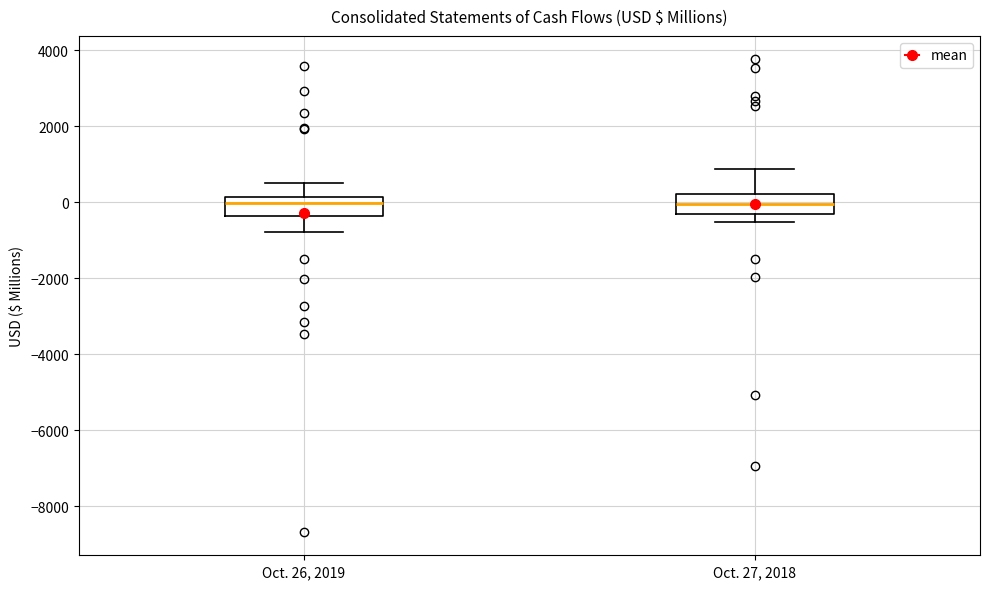

Reading left to right, read every box against the y-axis: the position of its median line, the range the box covers, and the ends of its whiskers. The values are not printed on the chart, so give them approximately, as read against the axis.

Oct. 26, 2019: median 0, box -400 to 200, whiskers -800 to 600
Oct. 27, 2018: median 0, box -400 to 200, whiskers -600 to 800